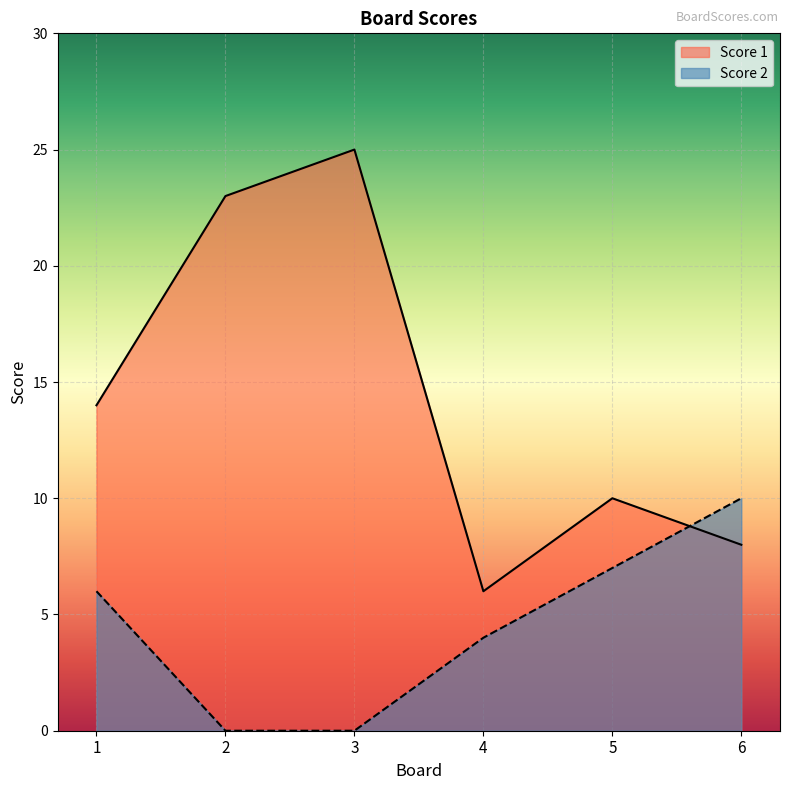

Read the Score 2 value at 6.

10